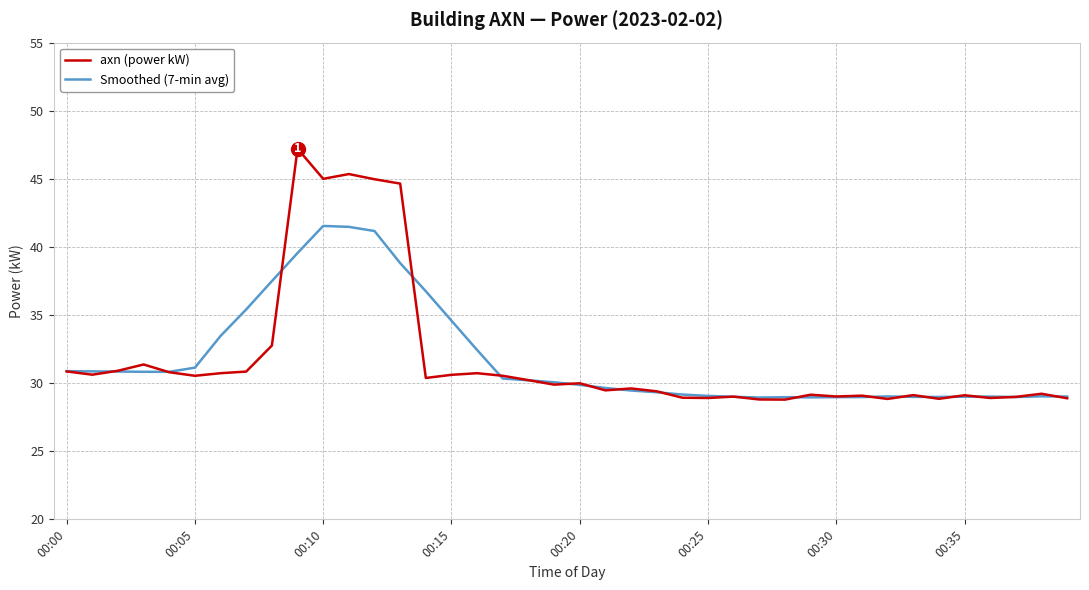

What is the maximum value for Smoothed (7-min avg)?

41.5